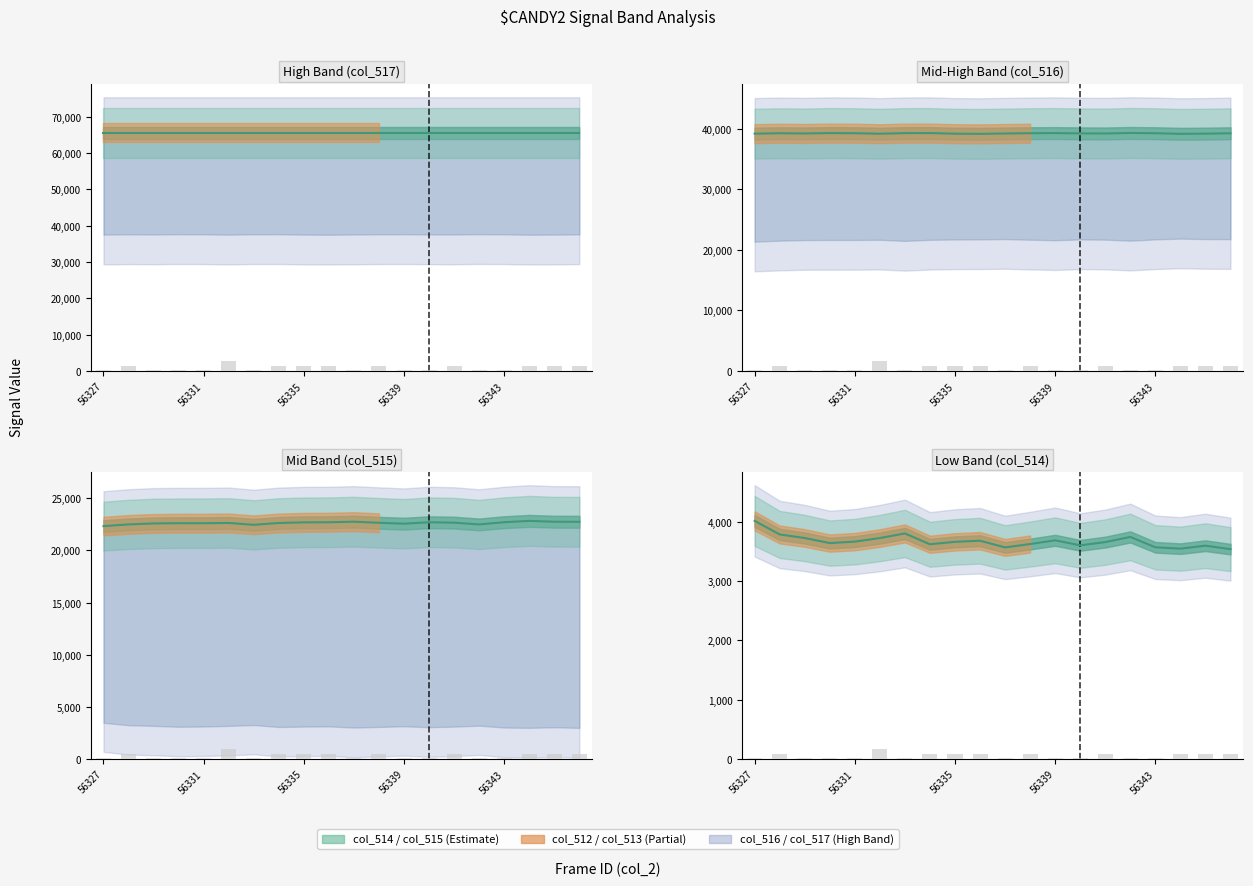

How many groups of bars are there?

20